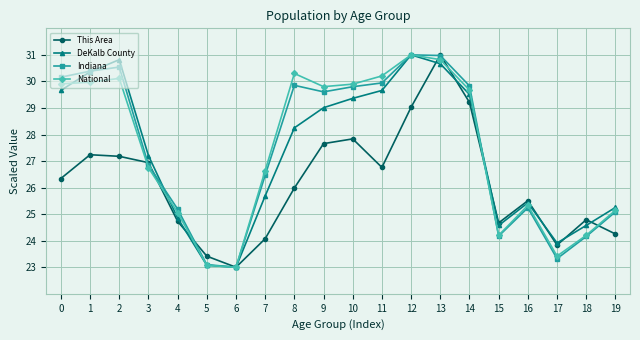

At which label does DeKalb County reach its peak?

12